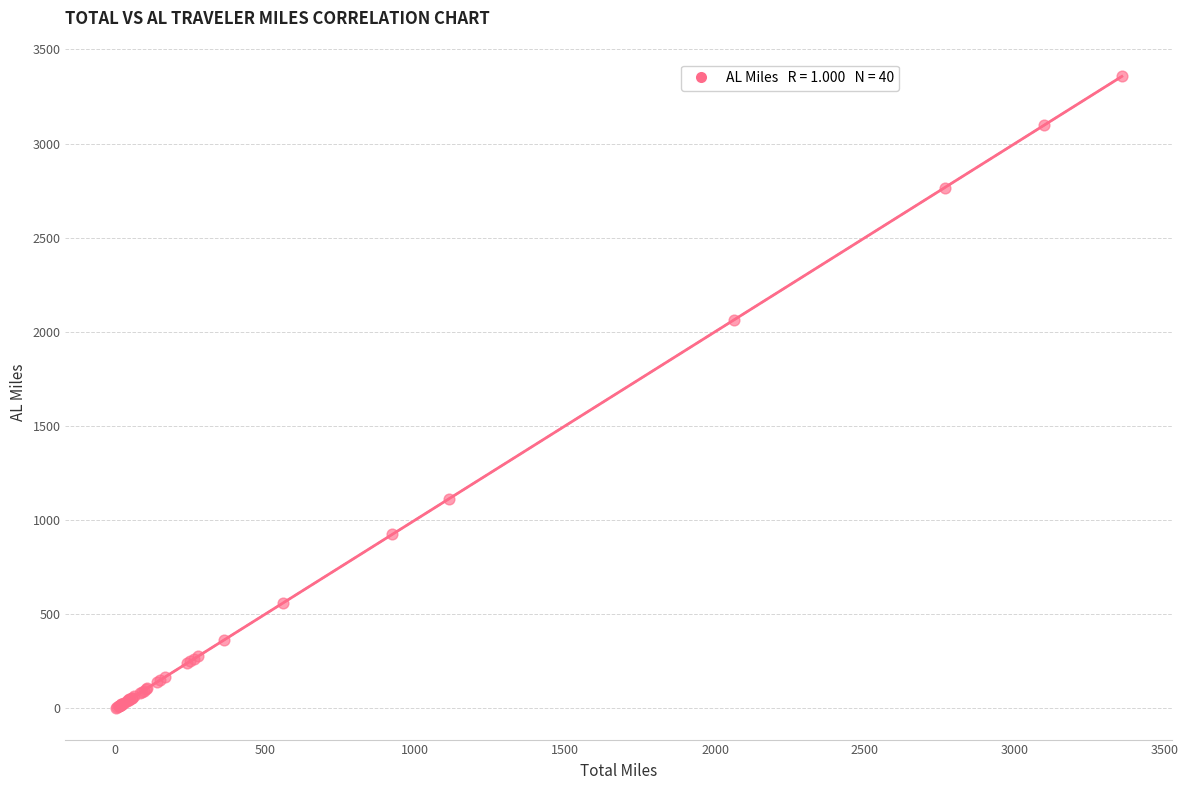

What Y value in the scatter plot is closest to 1679?

2064.5